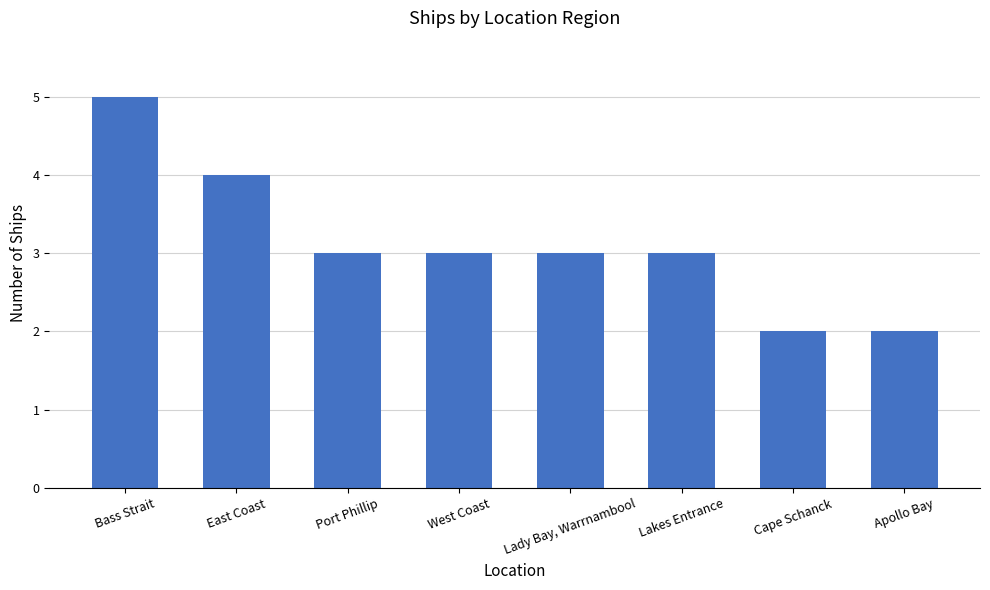

The value at Bass Strait is 5. True or false?

True